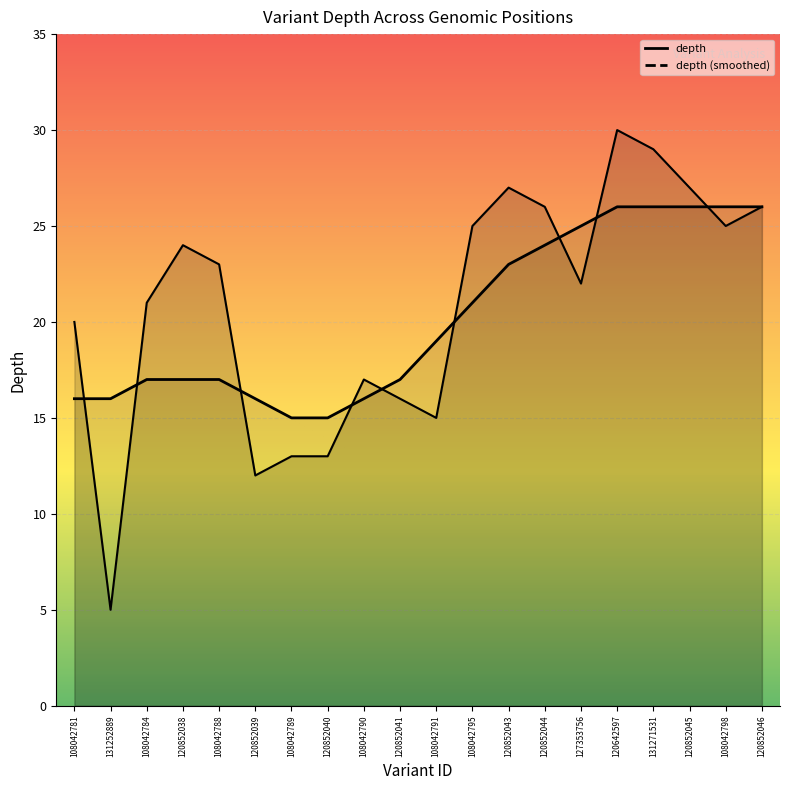

What is the change in value from 108042788 to 120852039?

-11